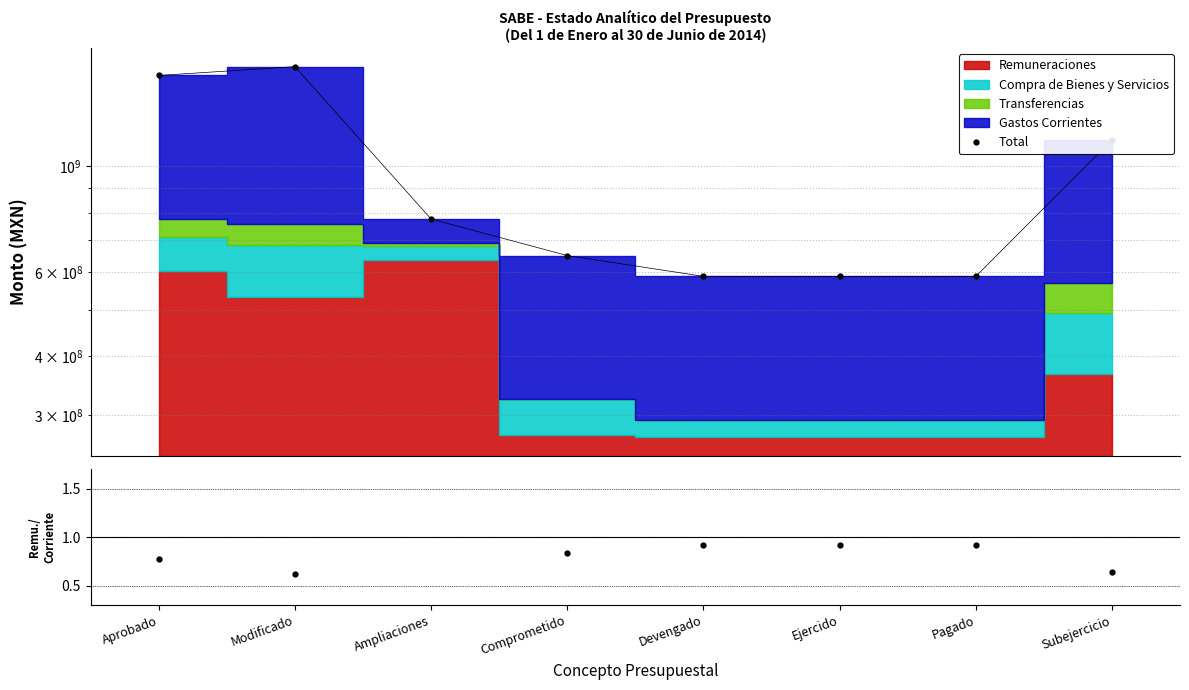

How many interior local peaks (higher than both neighbors) does the data have?

1